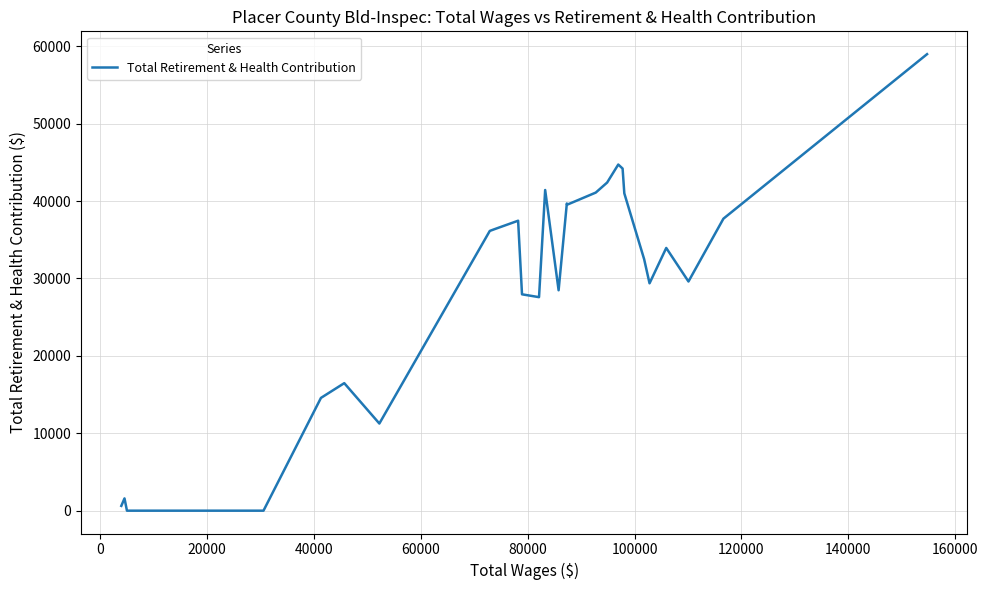

What is the difference between the maximum and minimum values?

58983